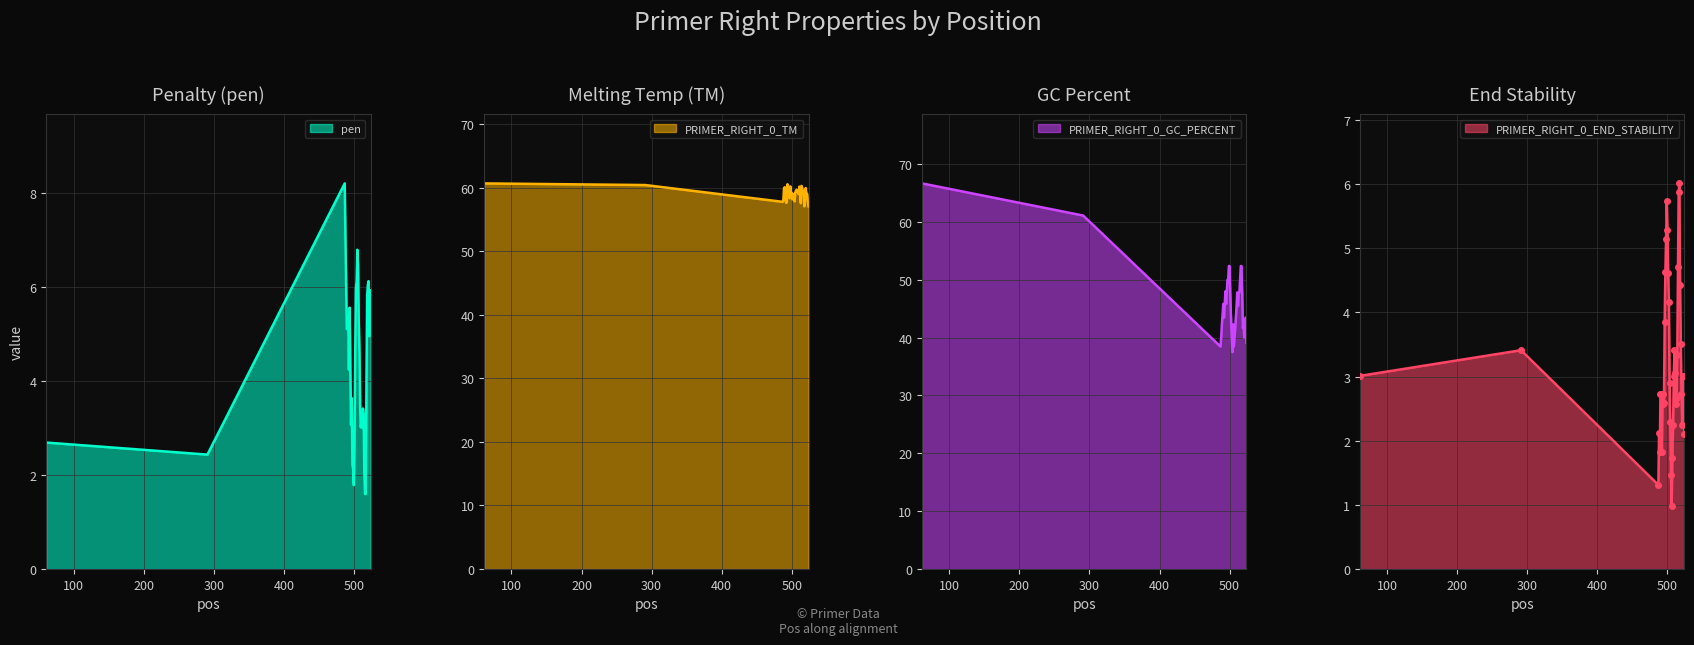

True or false: pen and PRIMER_RIGHT_0_TM cross at least once.

False